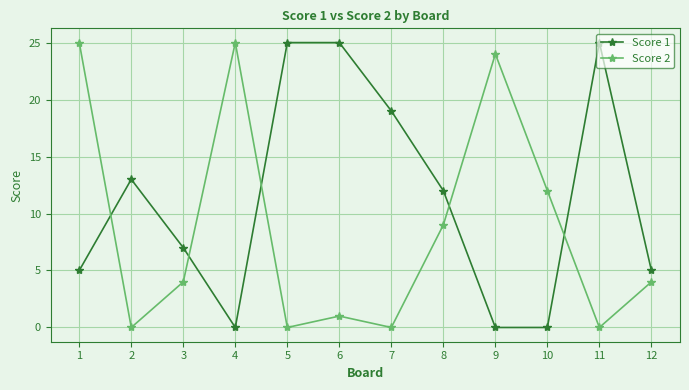

What is the difference between the Score 2 values at 5 and 10?

12